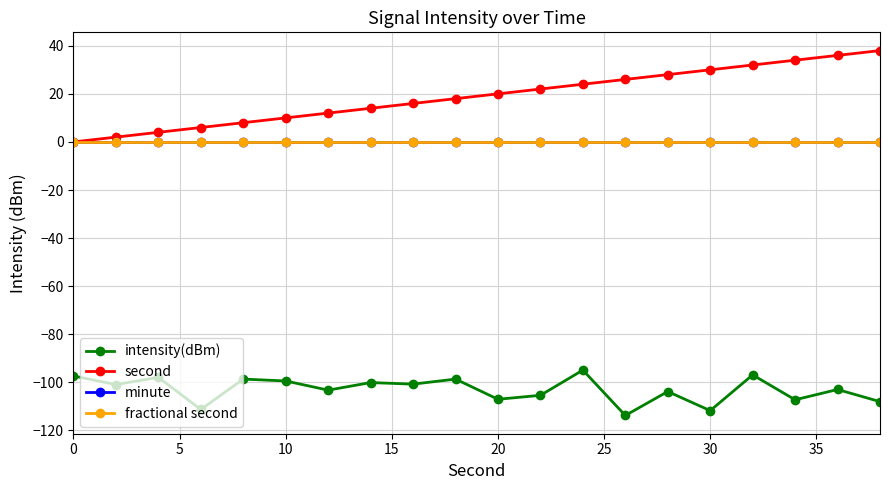

Does the chart have visible grid lines?

Yes